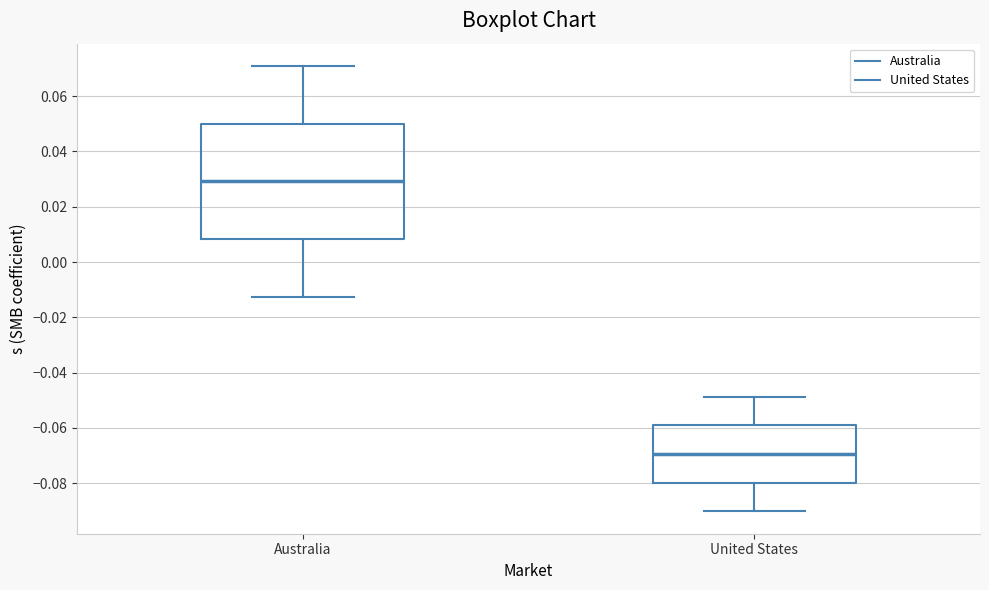

Reading left to right, read every box against the y-axis: the position of its median line, the range the box covers, and the ends of its whiskers. The values are not printed on the chart, so give them approximately, as read against the axis.

Australia: median 0.030, box 0.008 to 0.050, whiskers -0.012 to 0.070
United States: median -0.070, box -0.080 to -0.060, whiskers -0.090 to -0.048